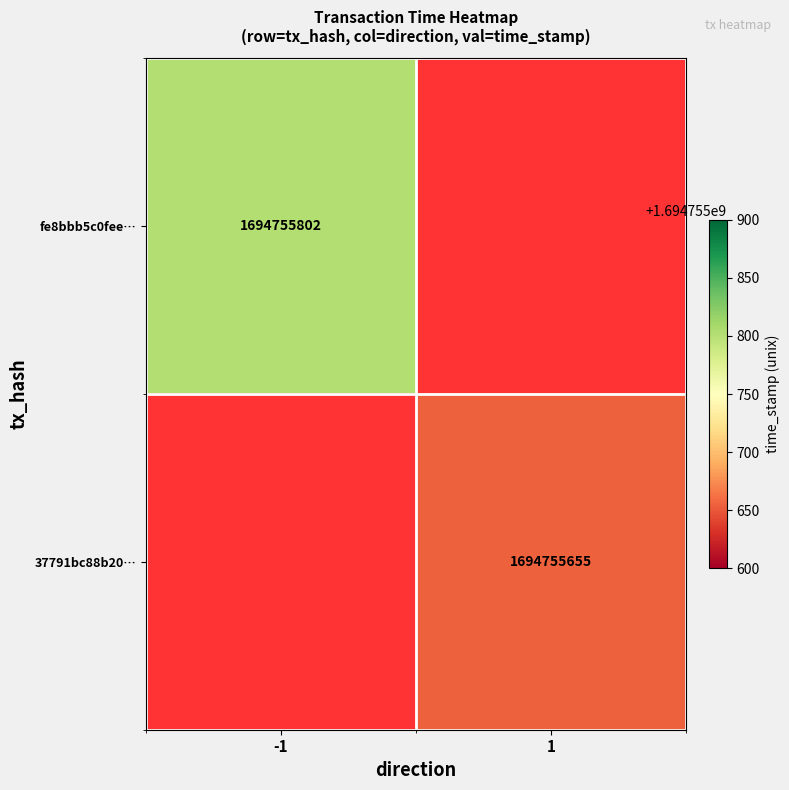

Is the value of fe8bbb5c0feeb4eef09878bc4540bbe04118e73 at 0 greater than the value of 37791bc88b203fdea25df3ab31407cba80ae373 at 0?

No